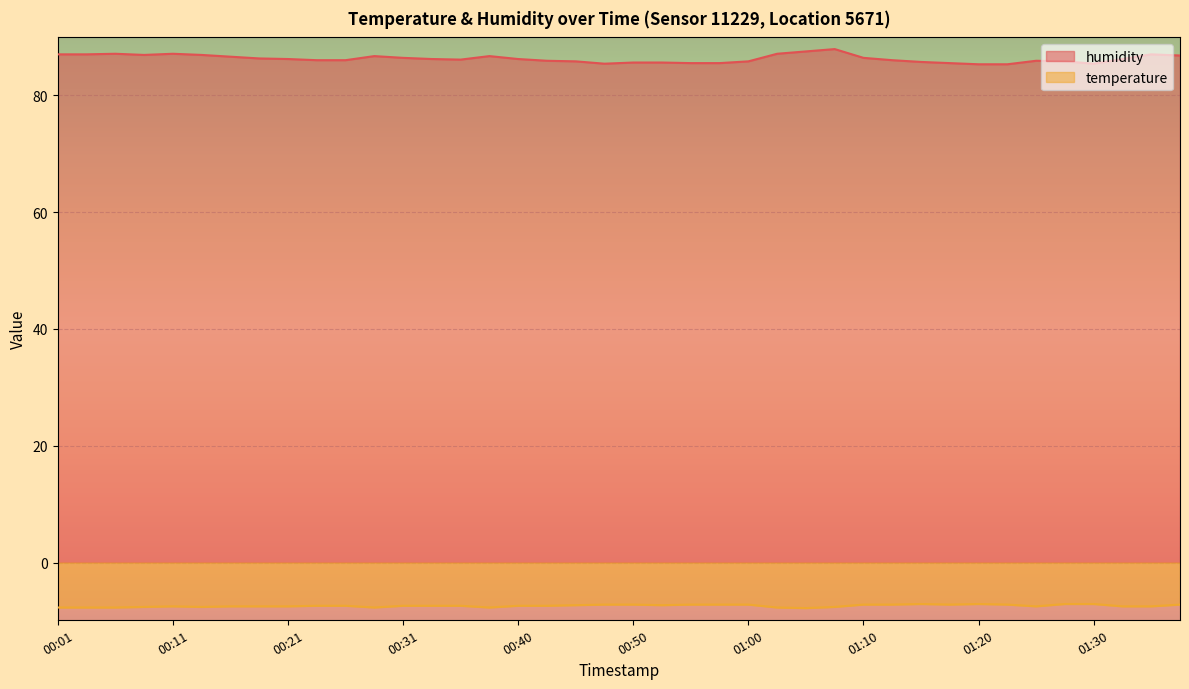

Reading left to right, extract all data points from this chart.

humidity: 87.0	87.0	87.1	86.9	87.1	86.9	86.6	86.3	86.2	86.0	86.0	86.7	86.4	86.2	86.1	86.7	86.2	85.9	85.8	85.4	85.6	85.6	85.5	85.5	85.8	87.1	87.5	87.9	86.4	86.0	85.7	85.5	85.3	85.3	85.9	85.8	85.4	86.2	87.0	86.8
temperature: -7.7	-7.7	-7.7	-7.6	-7.5	-7.6	-7.5	-7.5	-7.5	-7.4	-7.4	-7.7	-7.4	-7.4	-7.4	-7.7	-7.4	-7.4	-7.3	-7.2	-7.2	-7.3	-7.2	-7.2	-7.2	-7.7	-7.8	-7.6	-7.2	-7.2	-7.1	-7.2	-7.1	-7.2	-7.5	-7.1	-7.1	-7.5	-7.5	-7.2